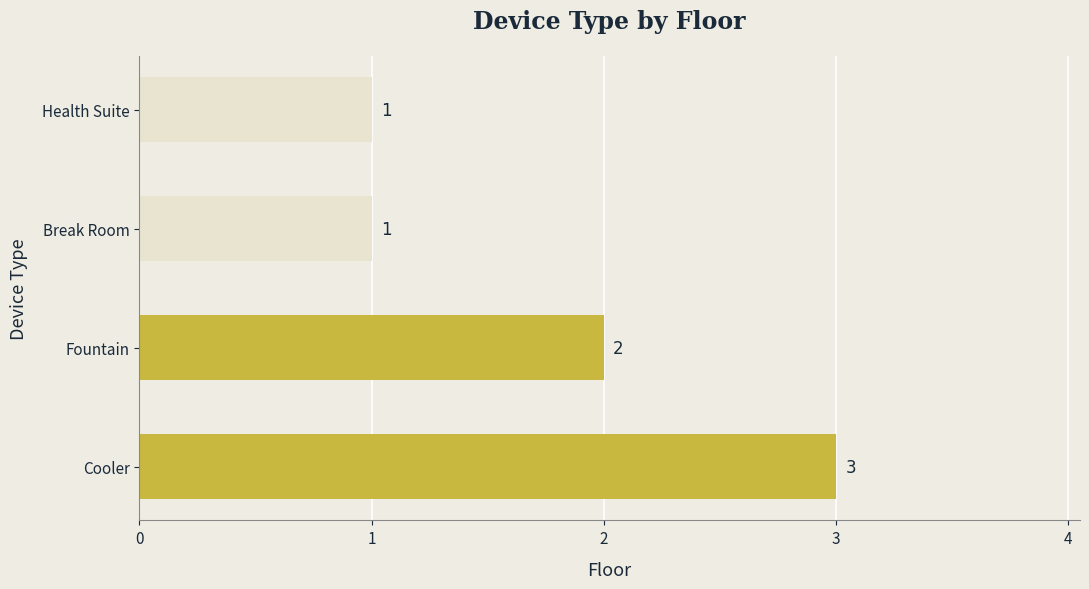

Reading bottom to top, what are all the values shown in this chart?

3	2	1	1